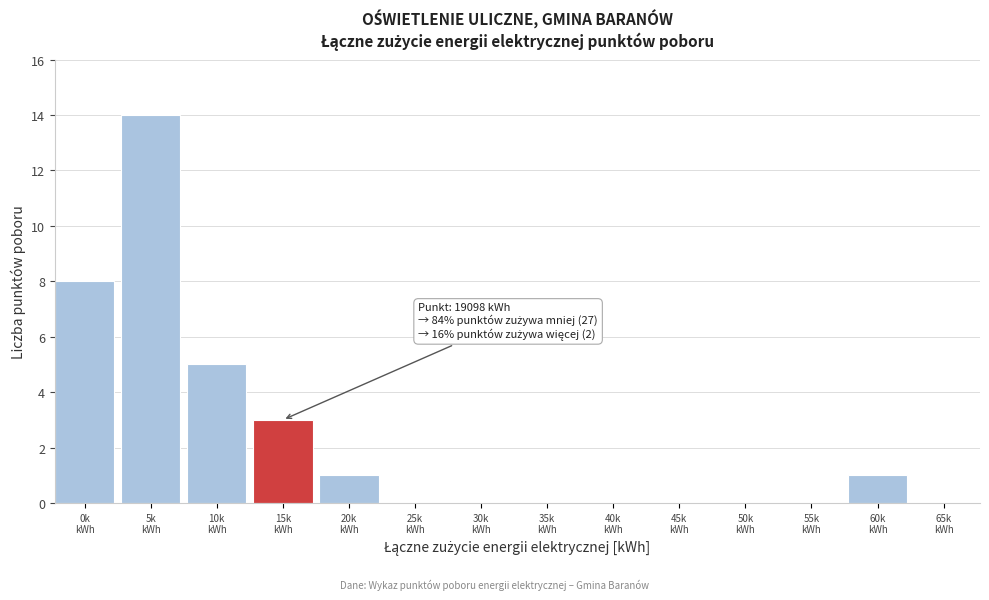

What is the maximum value shown in the chart?

14